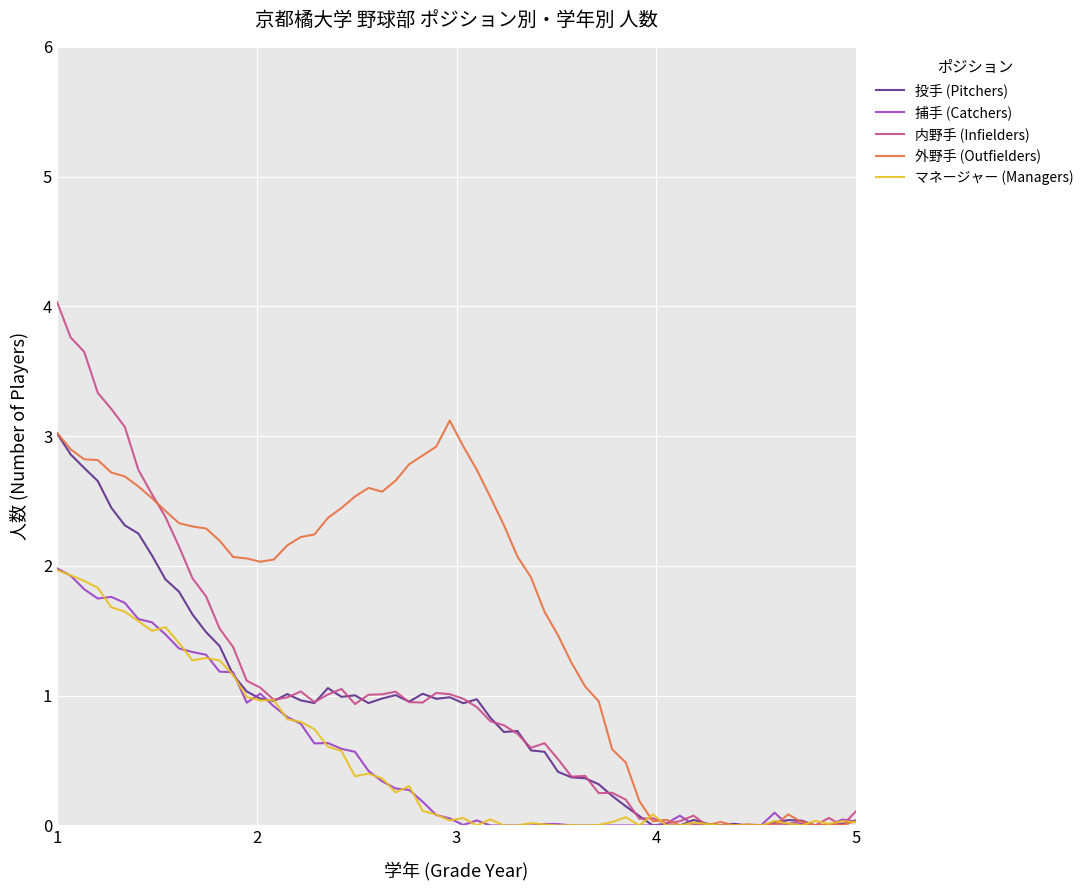

Which series has the largest total across all categories?

外野手 (Outfielders)